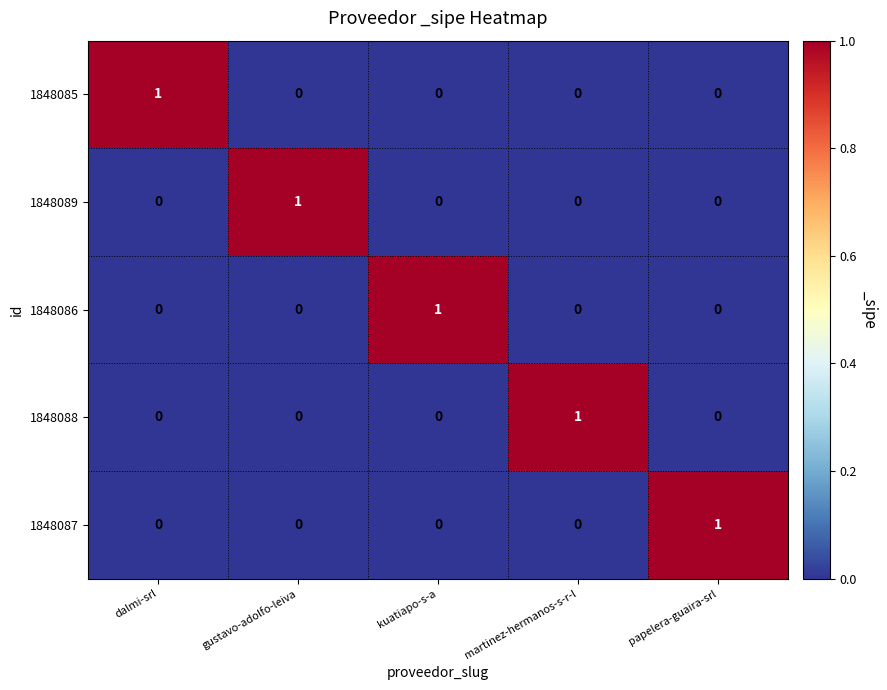

True or false: 1848087 has a value of 0 at kuatiapo-s-a.

True